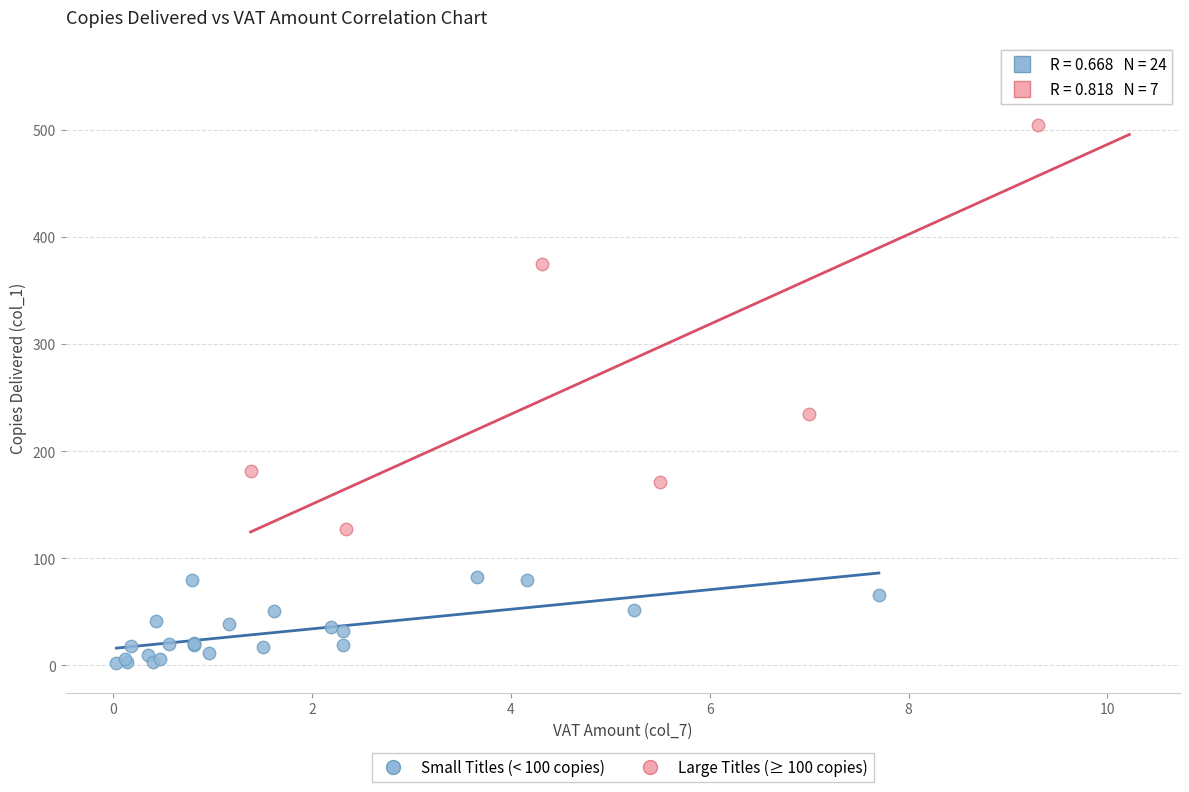

Which series has the widest spread of Y values?

Large Titles (≥ 100 copies)